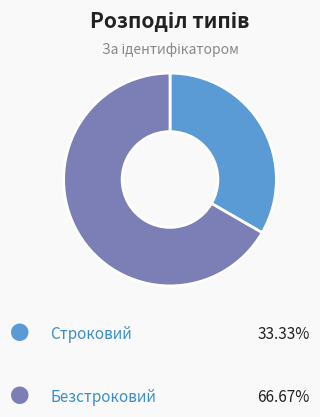

Is there a majority slice in this chart?

Yes